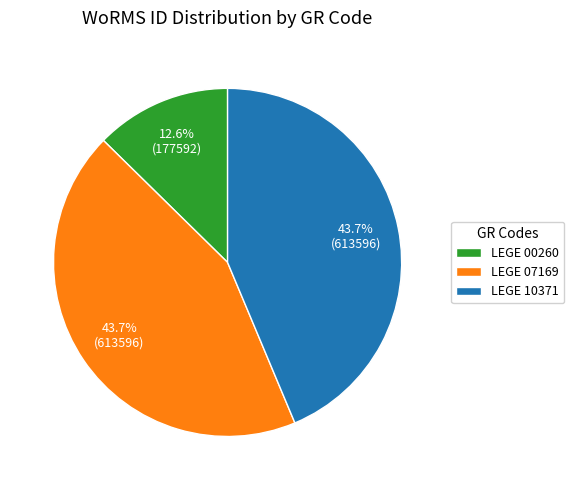

Is it true that LEGE 00260 is 21% of the pie?

False